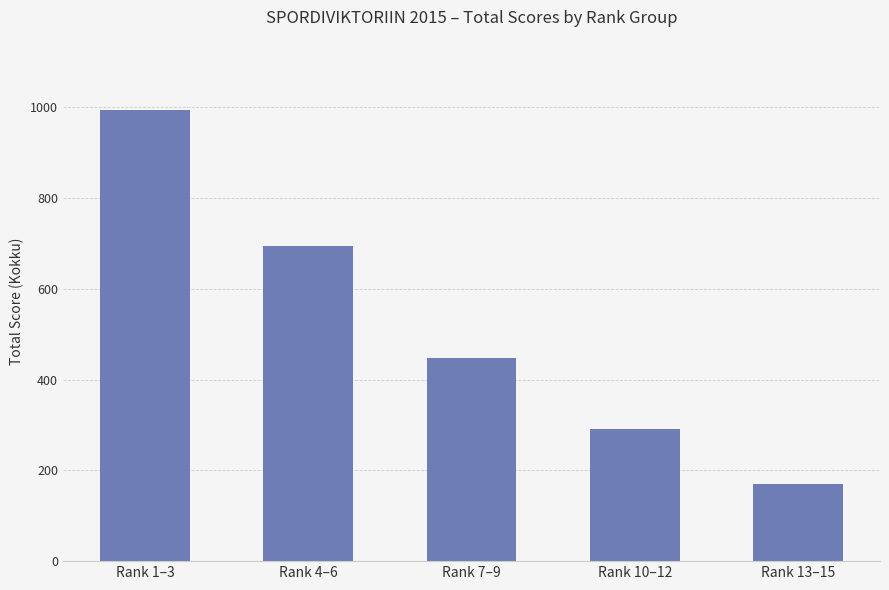

What is the sum of the values at Rank 1–3 and Rank 13–15?

1165